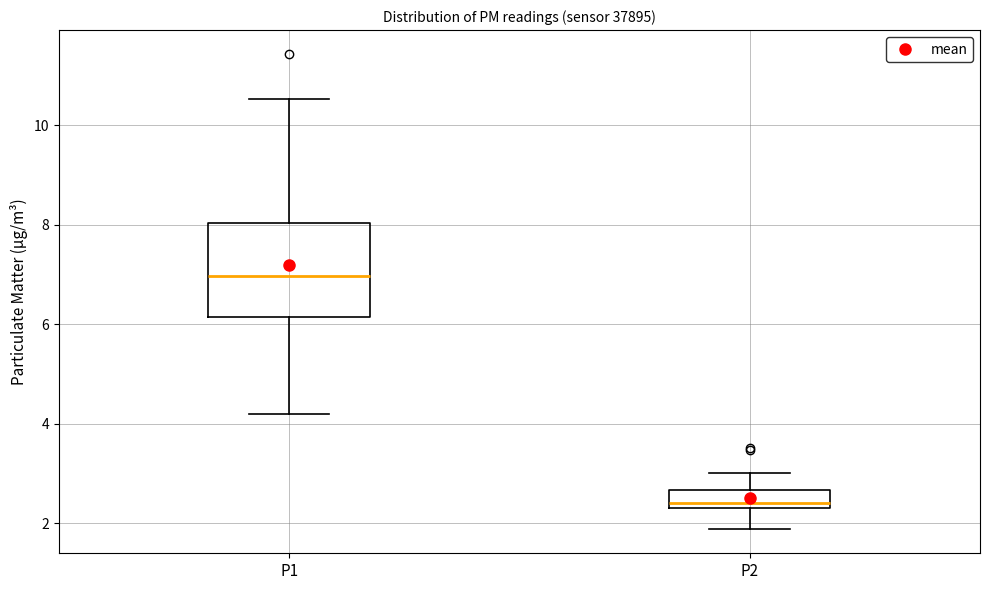

Reading left to right, read every box against the y-axis: the position of its median line, the range the box covers, and the ends of its whiskers. The values are not printed on the chart, so give them approximately, as read against the axis.

P1: median 7.0, box 6.2 to 8.0, whiskers 4.2 to 10.6
P2: median 2.4, box 2.2 to 2.6, whiskers 1.8 to 3.0